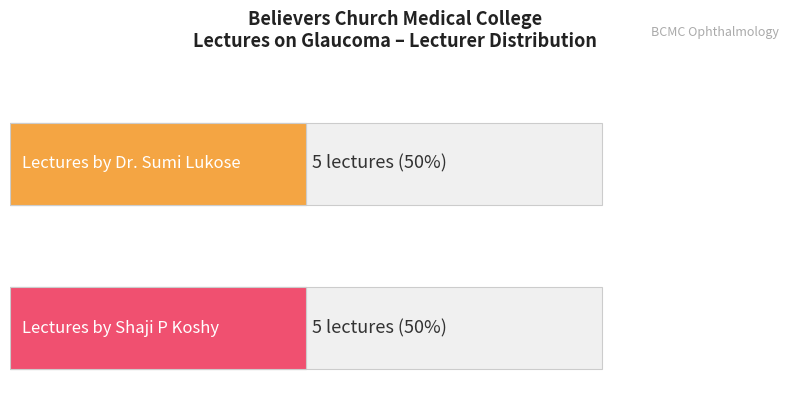

The Shaji P Koshy series shows 1 at 2. True or false?

False